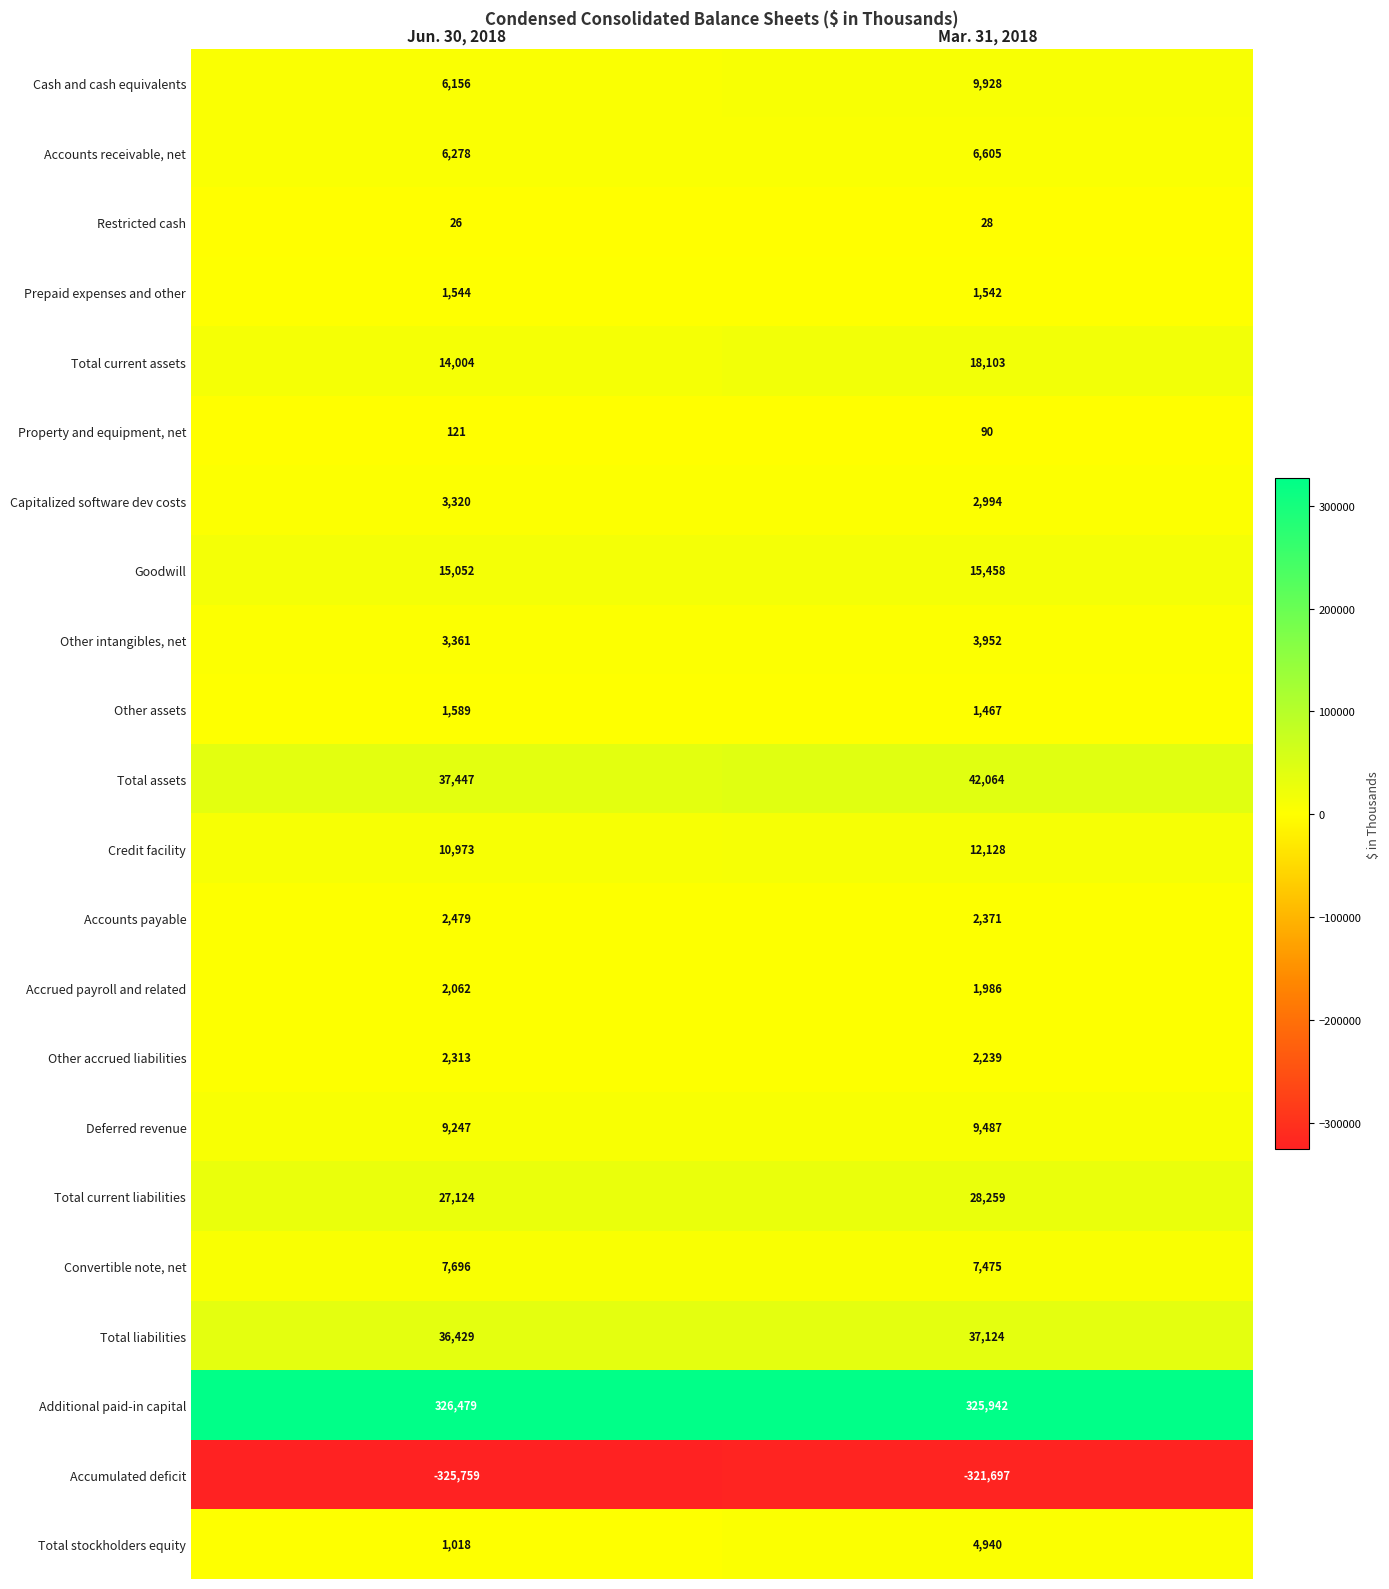

How many values in the Deferred revenue series are below 9487?

1